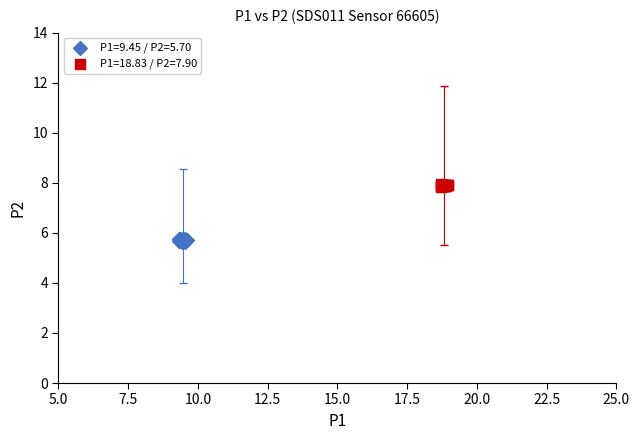

Which series contains the highest Y value?

P1=18.83 / P2=7.90